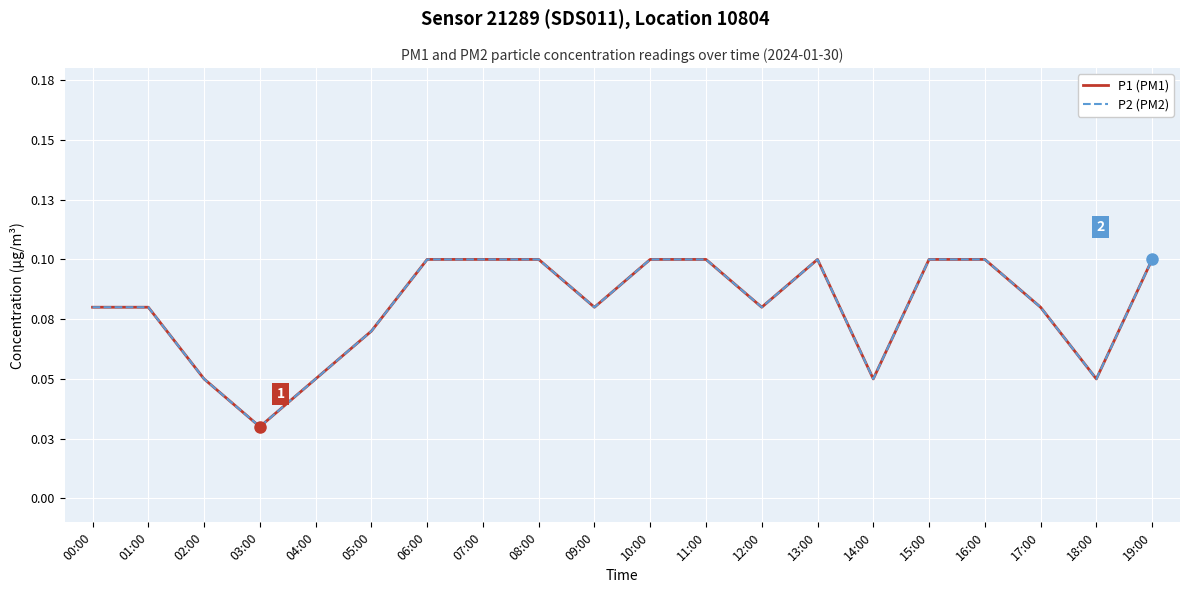

Between 14:00 and 15:00, which is larger?

15:00